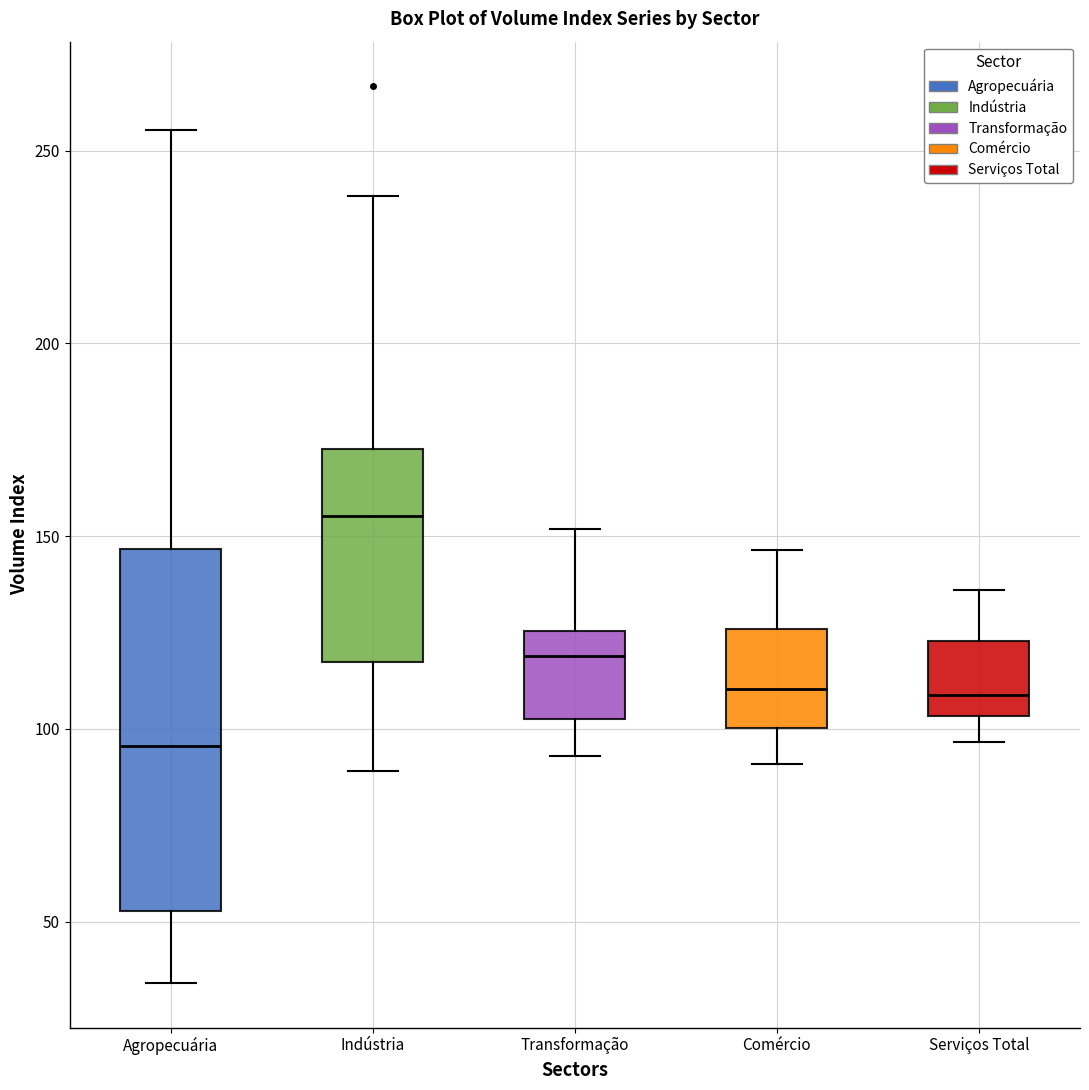

Reading left to right, read every box against the y-axis: the position of its median line, the range the box covers, and the ends of its whiskers. The values are not printed on the chart, so give them approximately, as read against the axis.

Agropecuária: median 95, box 55 to 145, whiskers 35 to 255
Indústria: median 155, box 115 to 175, whiskers 90 to 240
Transformação: median 120, box 105 to 125, whiskers 95 to 150
Comércio: median 110, box 100 to 125, whiskers 90 to 145
Serviços Total: median 110, box 105 to 125, whiskers 95 to 135